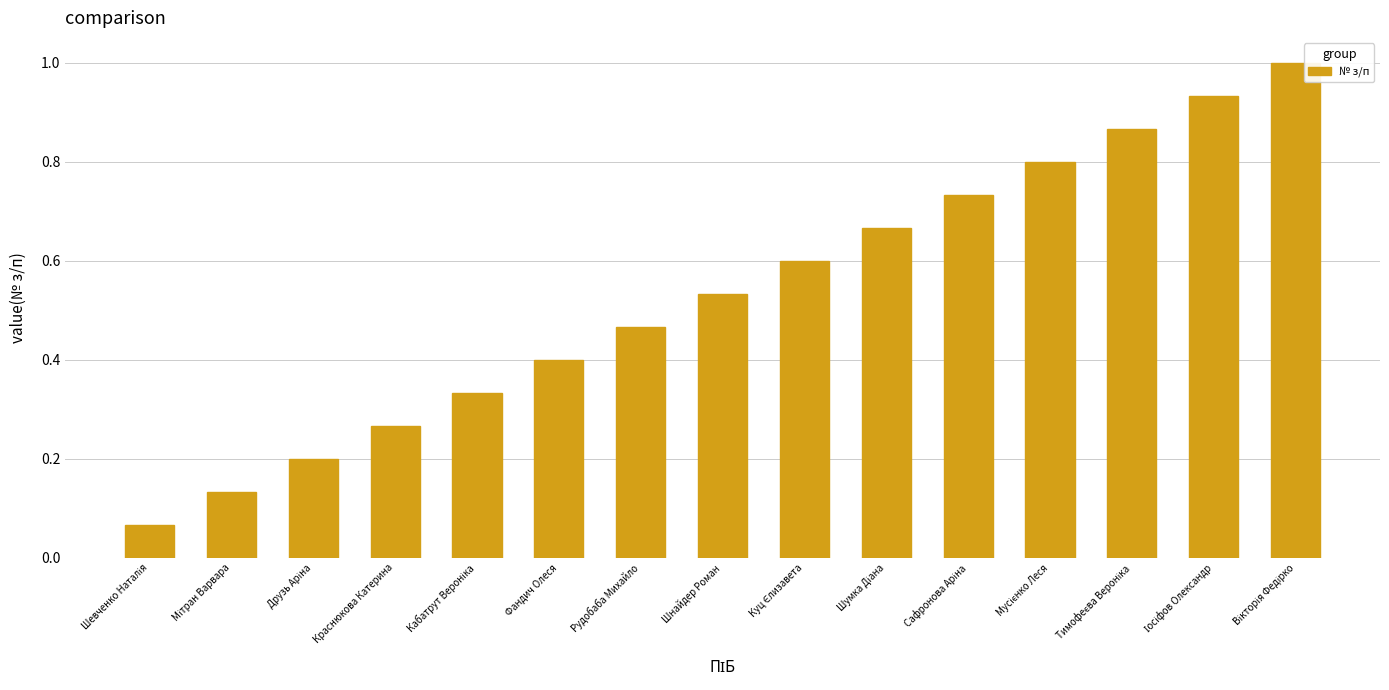

Are the bars grouped side by side (vs. stacked)?

No